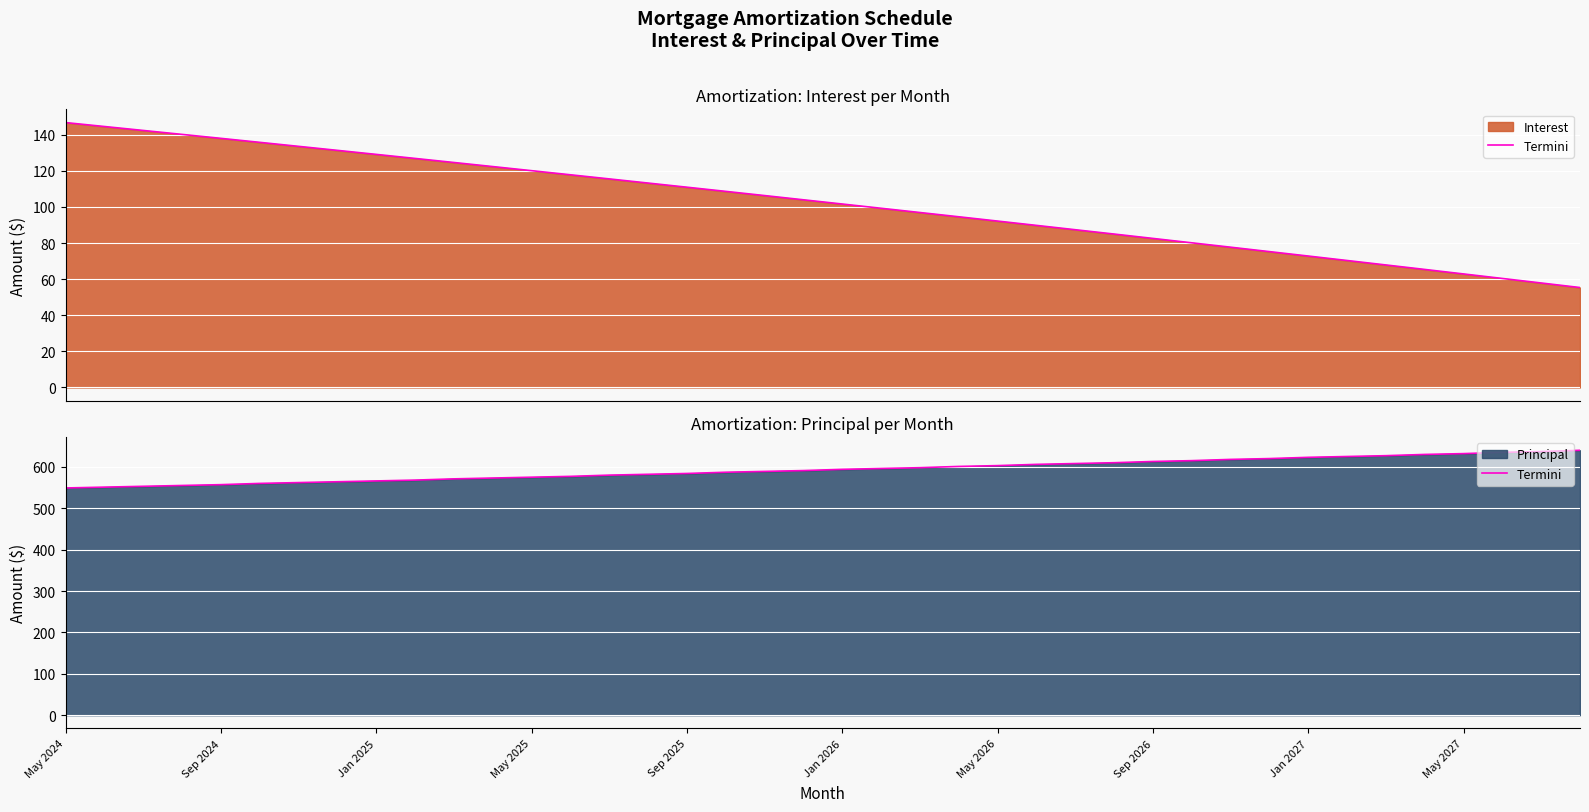

What is the maximum value shown in the chart?

640